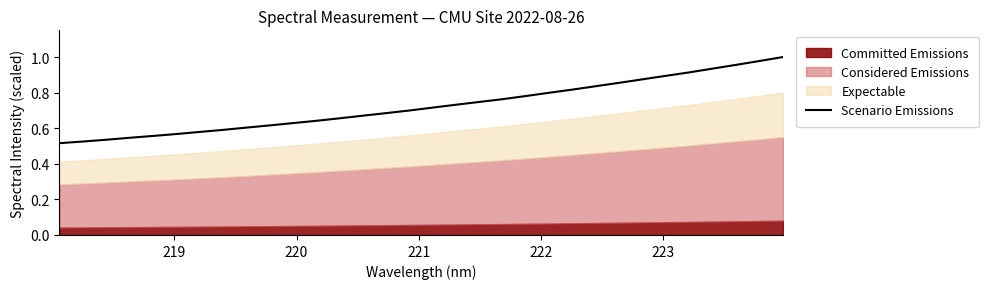

What is the average value?

0.7